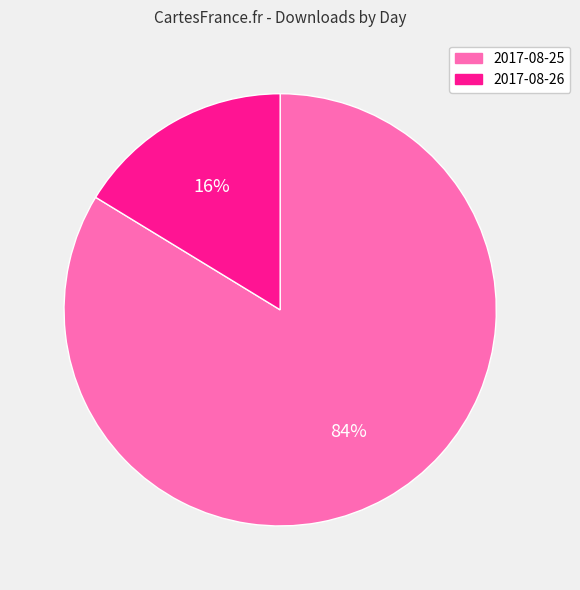

What is the smallest slice in the pie chart?

2017-08-26